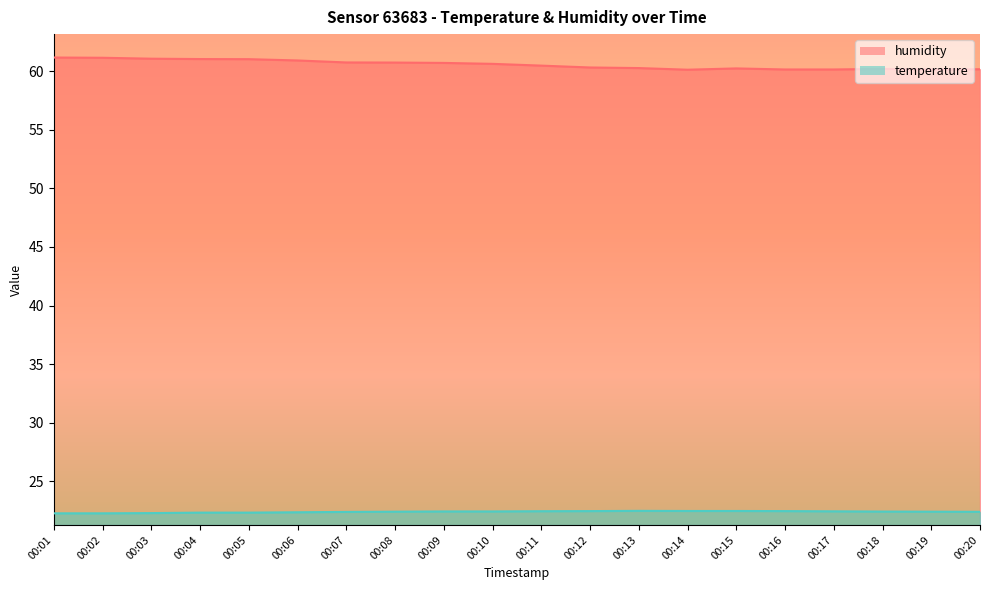

Which category has the highest value in the temperature series?

00:13